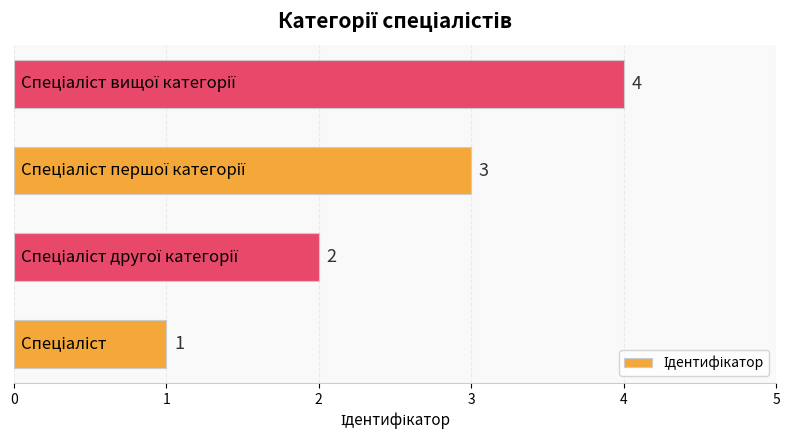

What is the greatest value displayed?

4